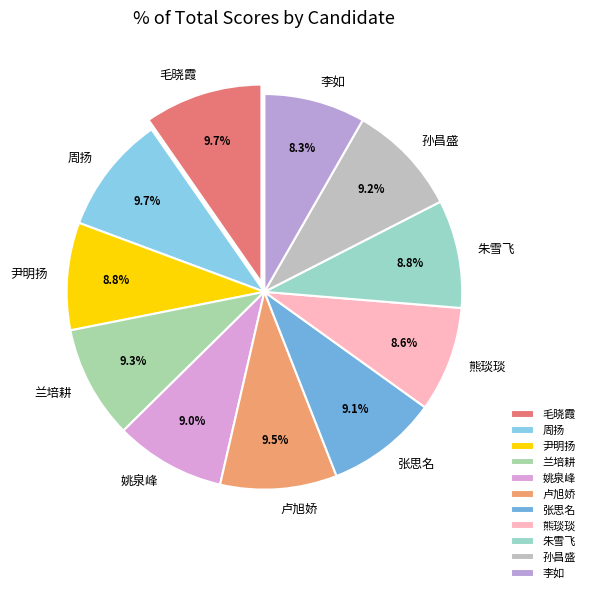

True or false: 毛晓霞 accounts for 15% of the total.

False